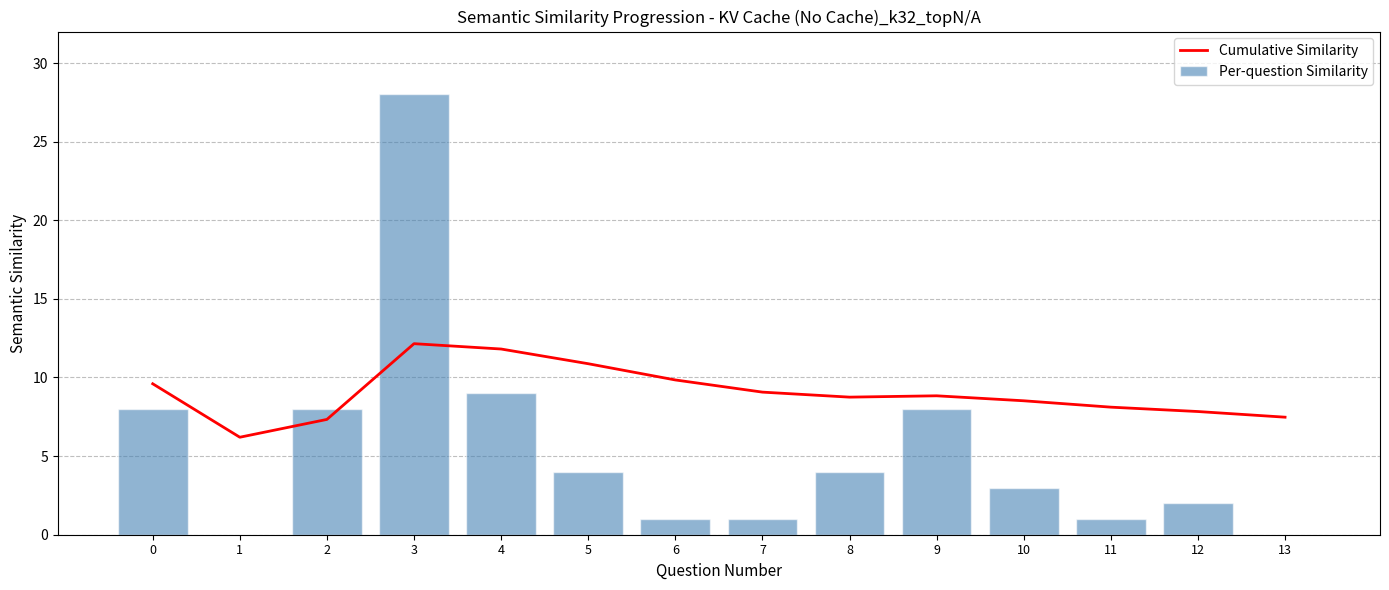

Where is Cumulative Similarity nearest to the value 9?

7